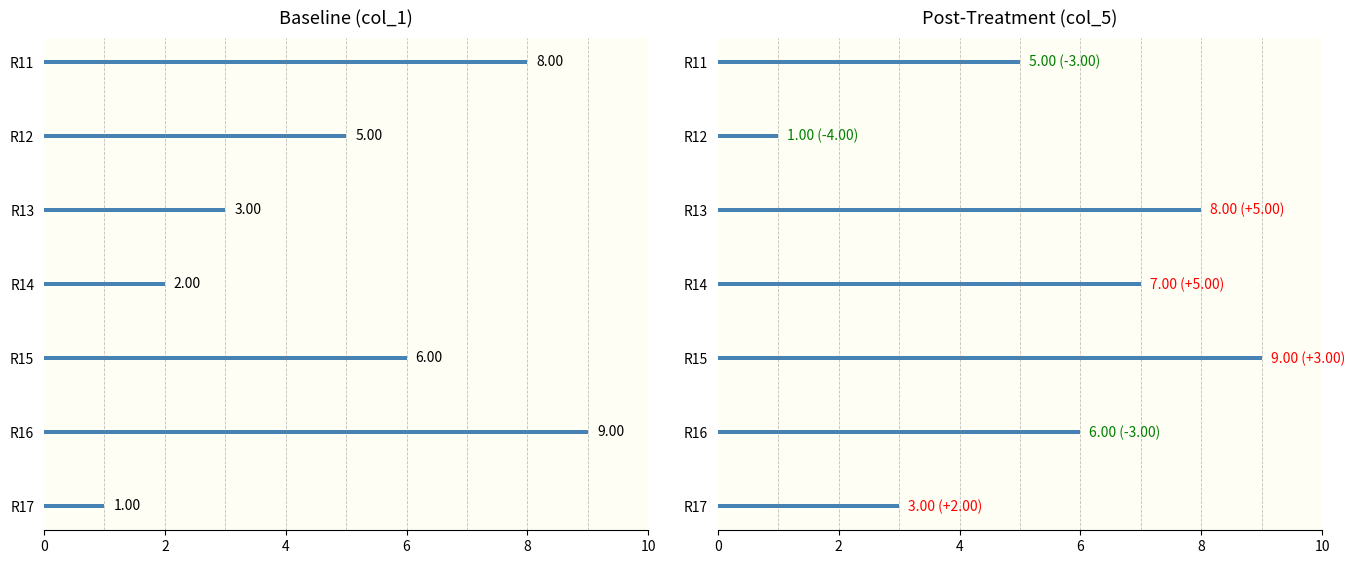

Are the bars horizontal?

Yes